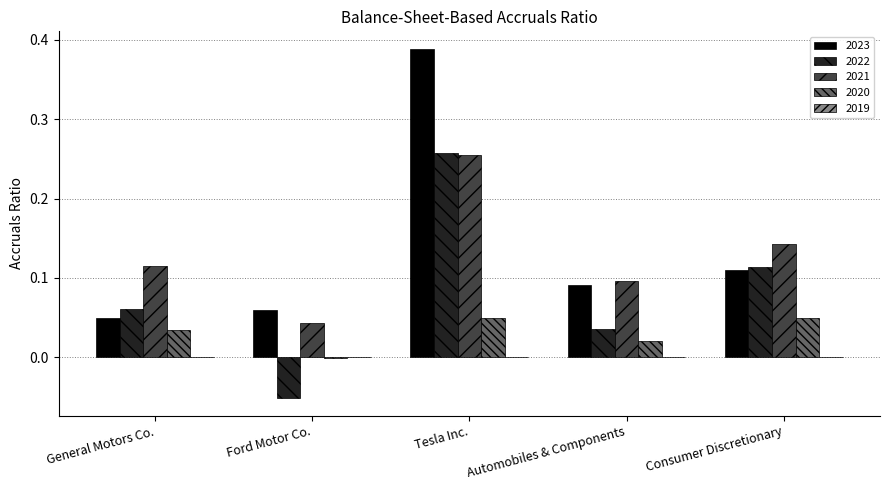

What is the sum of all 2021 values?

0.7